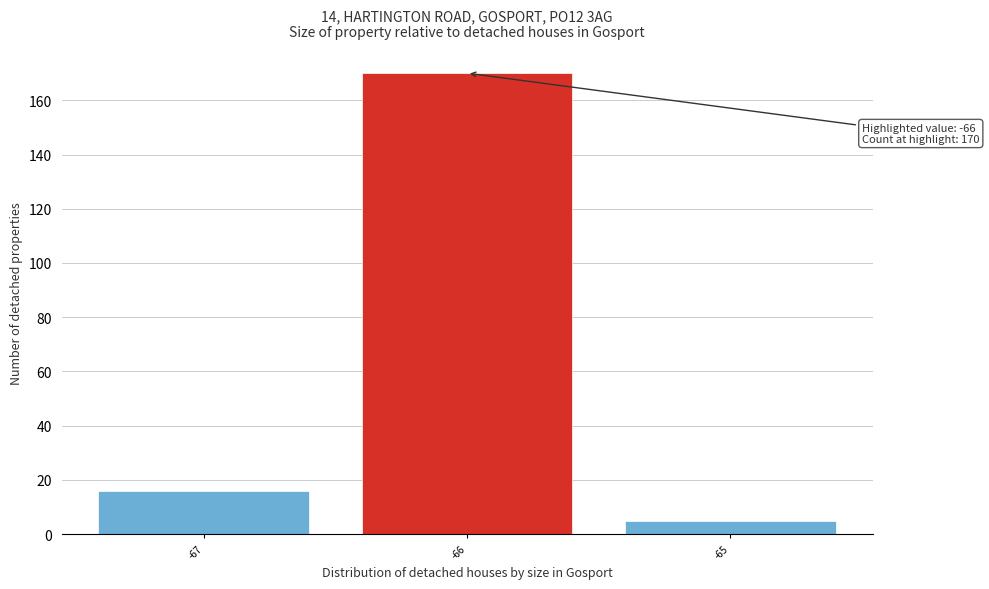

Over which range of the x-axis is the bar tallest?

-66.5 to -65.5